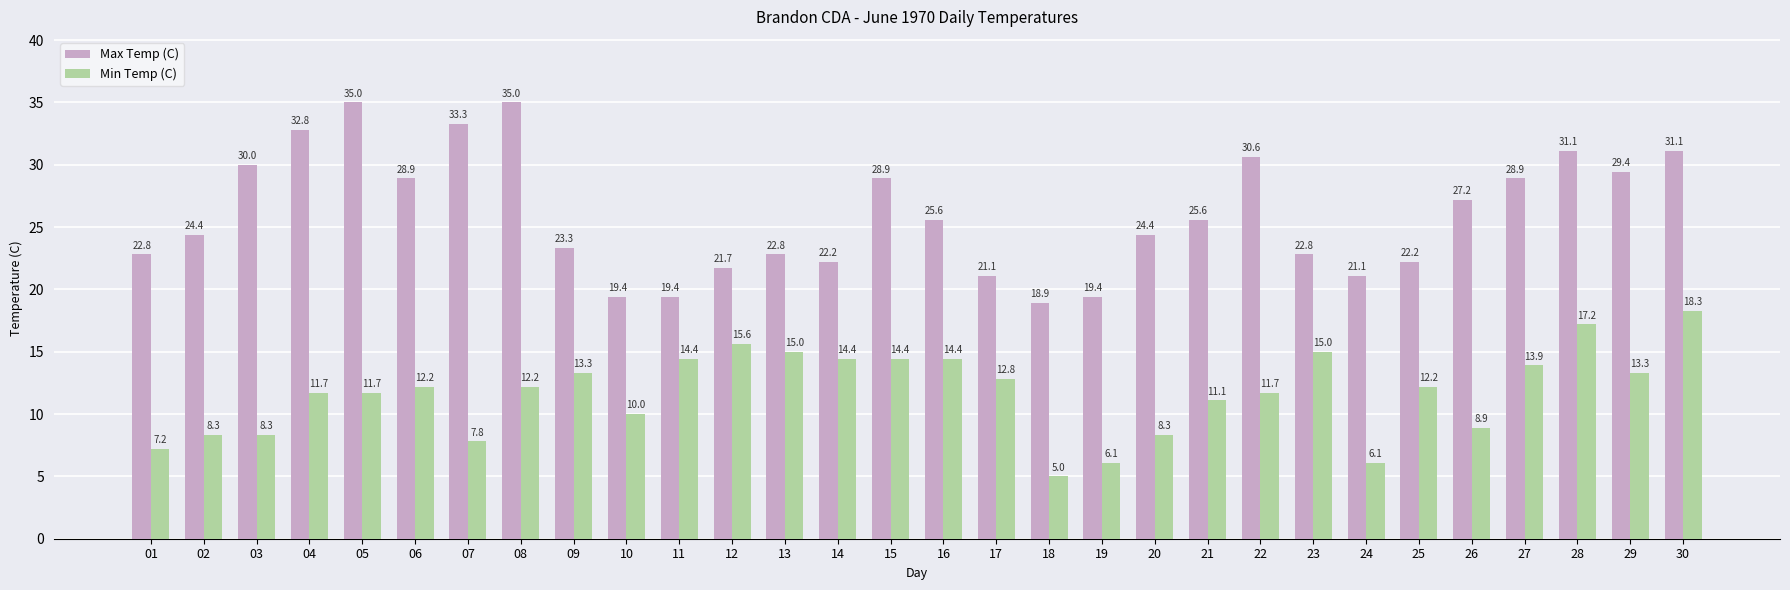

What is the average value of the Max Temp (C) series?

26.0